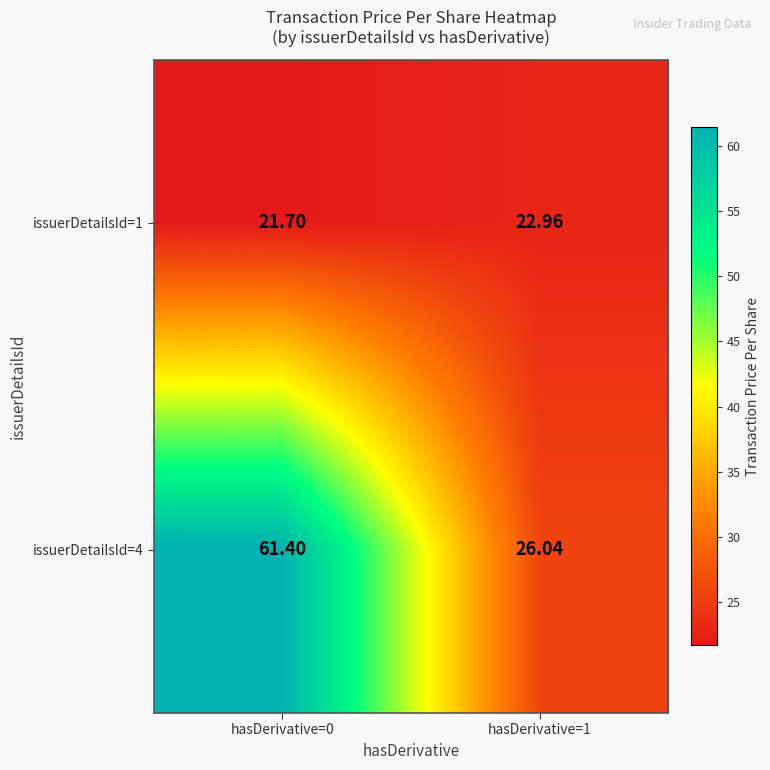

Reading left to right, list all the values displayed in this chart.

issuerDetailsId=1: hasDerivative=0=21.7	hasDerivative=1=23.0
issuerDetailsId=4: hasDerivative=0=61.4	hasDerivative=1=26.0